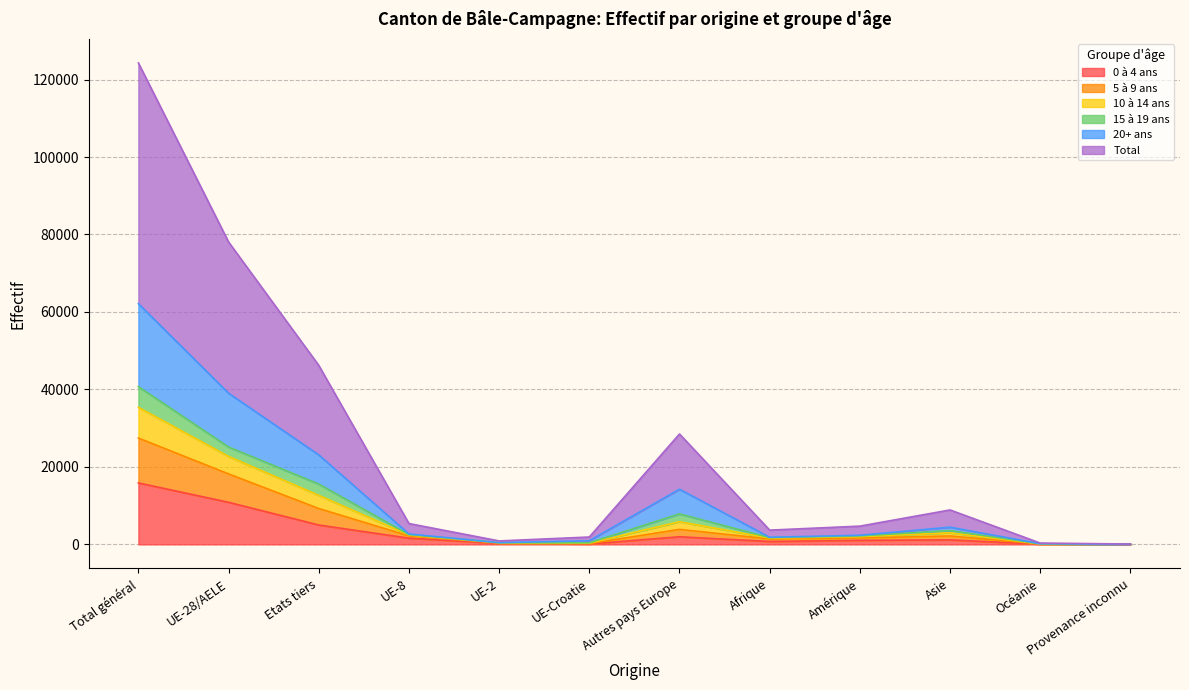

The value of 5 à 9 ans at UE-Croatie is 188. True or false?

False